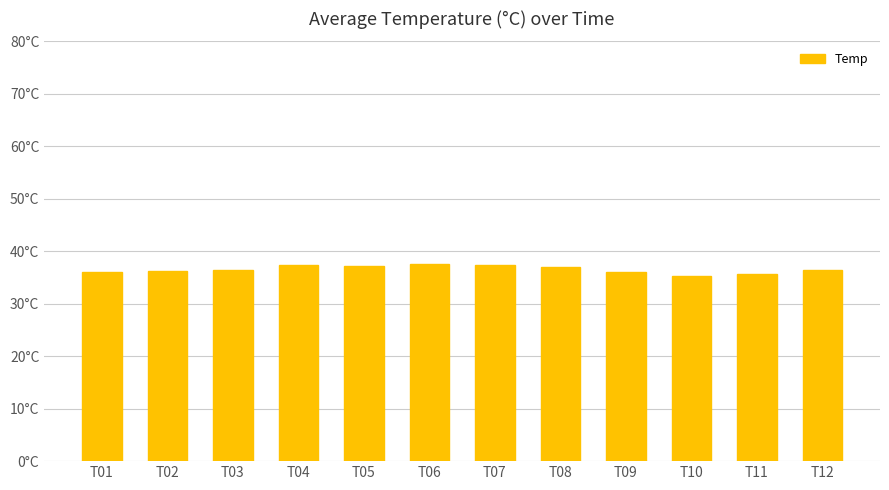

Does the chart contain any negative values?

No